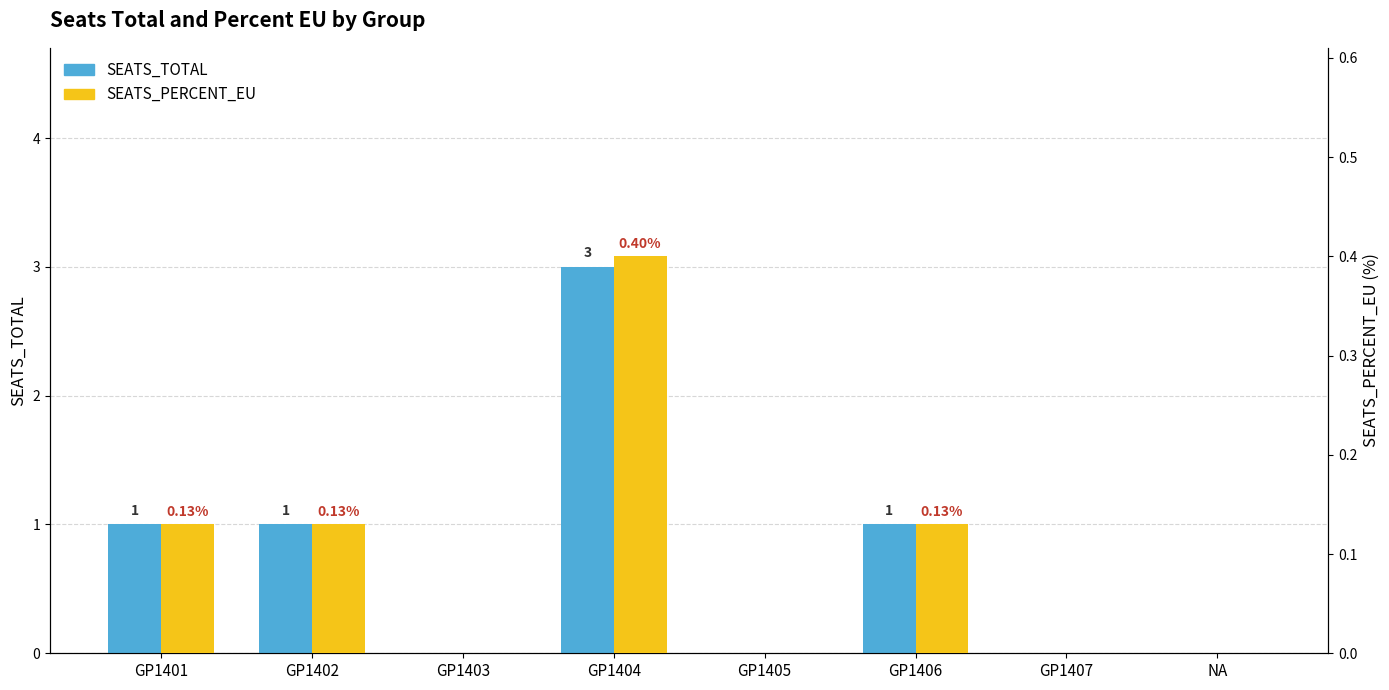

List the labels in order of SEATS_PERCENT_EU value, smallest first.

GP1403, GP1405, GP1407, NA, GP1401, GP1402, GP1406, GP1404